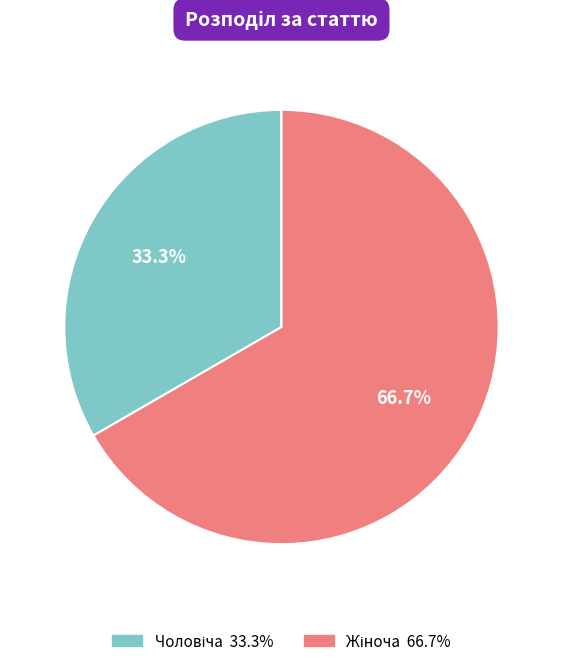

How many slices are in this pie chart?

2